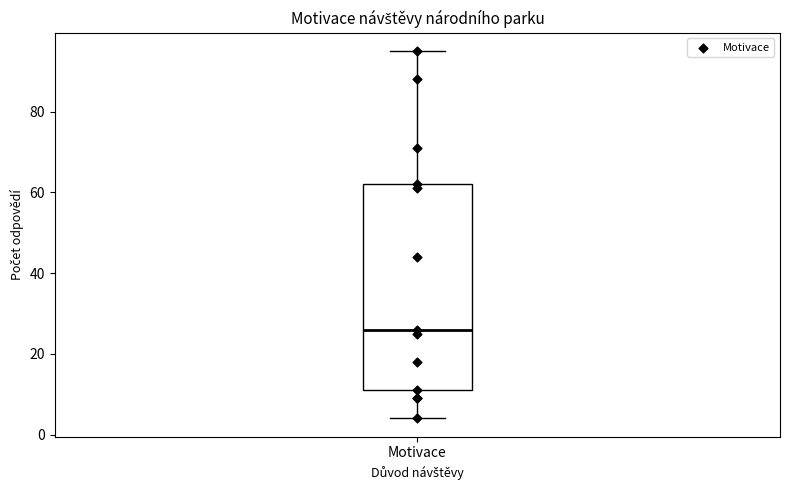

Where does the median line of the box for Motivace sit on the y-axis? The values are not printed on the chart, so give them approximately, as read against the axis.

26